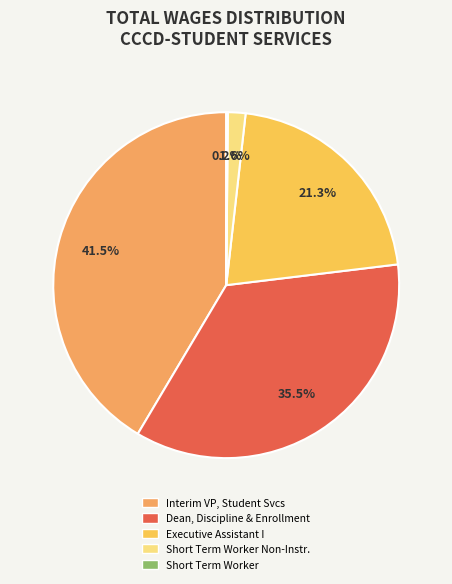

The Executive Assistant I slice represents 13% of the pie. True or false?

False